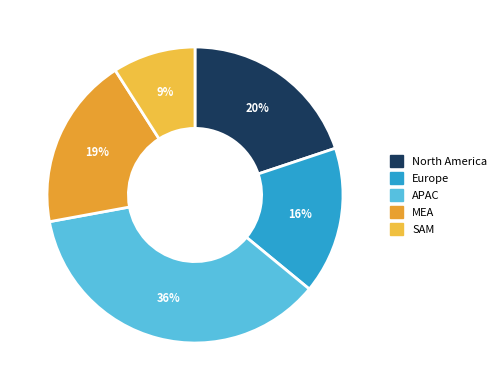

What is the smallest slice in the pie chart?

SAM